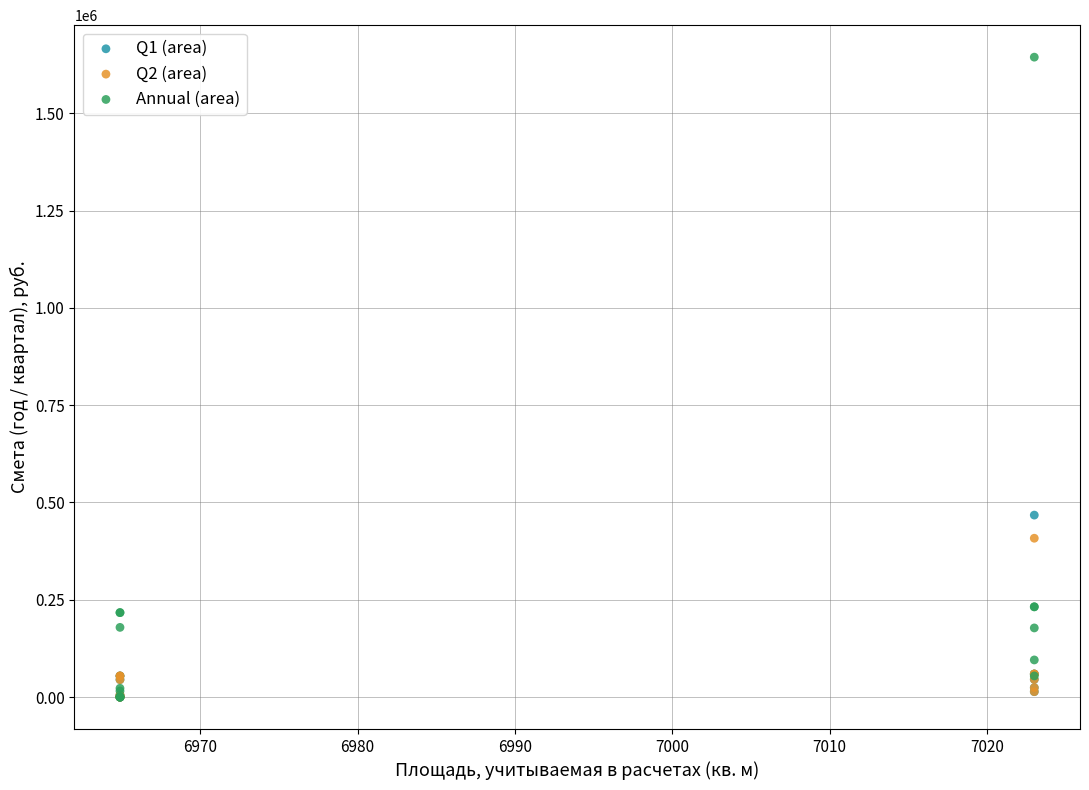

Which series contains the highest Y value?

Annual (area)